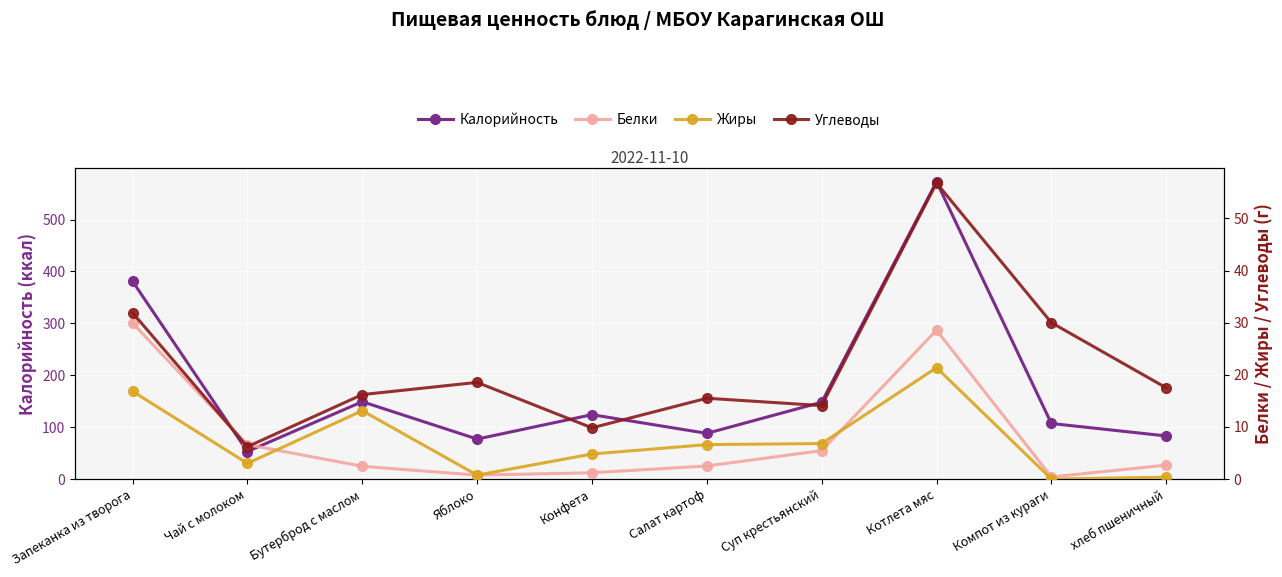

What is the value of the Жиры point at the 1st from the left?

16.8